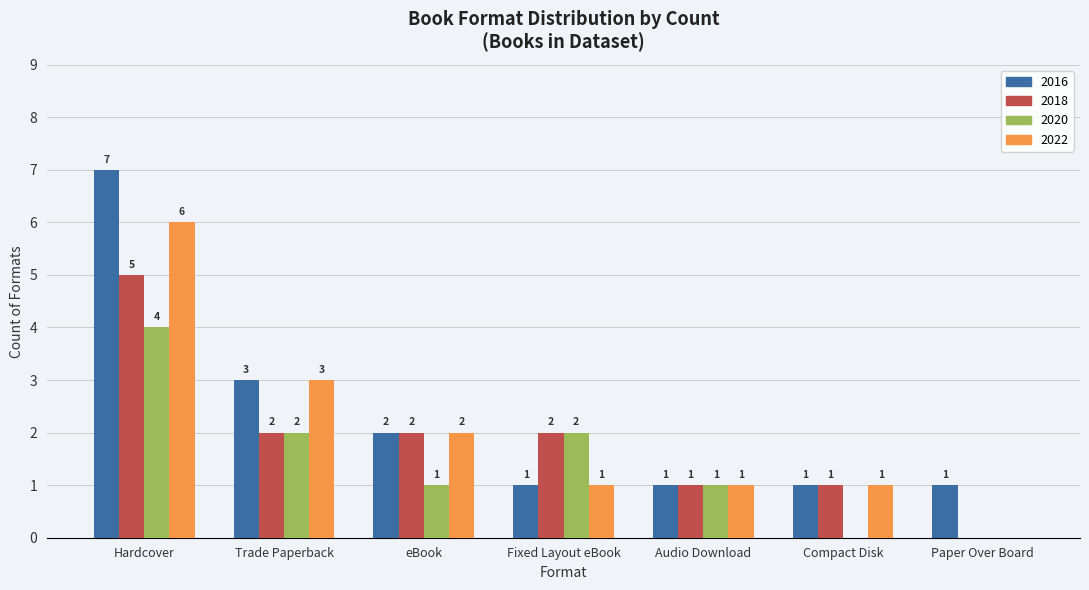

What is the sum of all 2020 values?

10